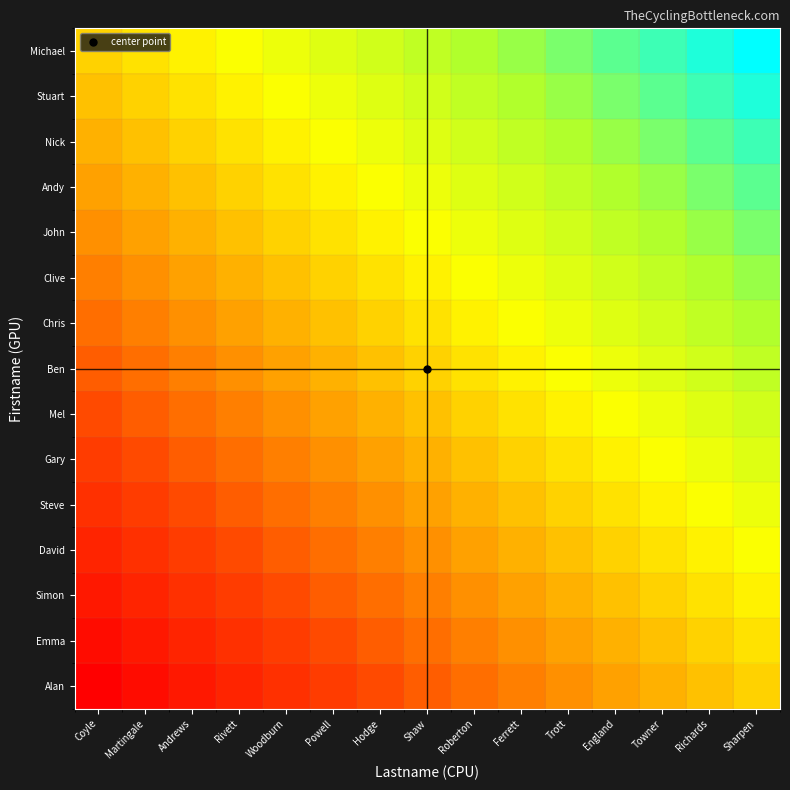

How many series are shown in this chart?

15